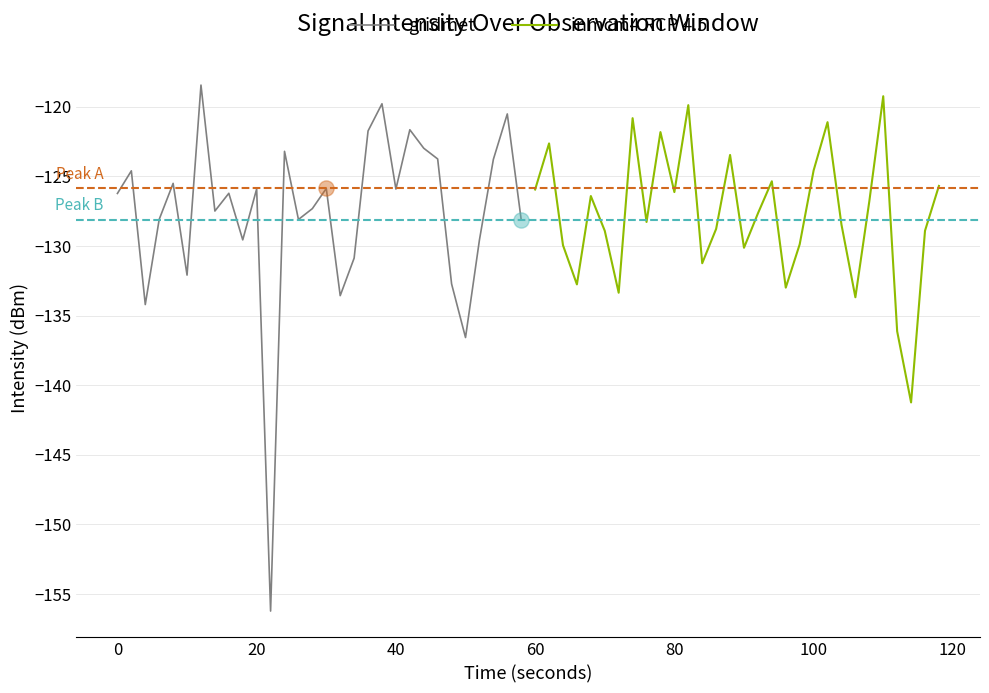

What are all the series names shown in the legend?

gridmet, inmcm4 RCP 4.5